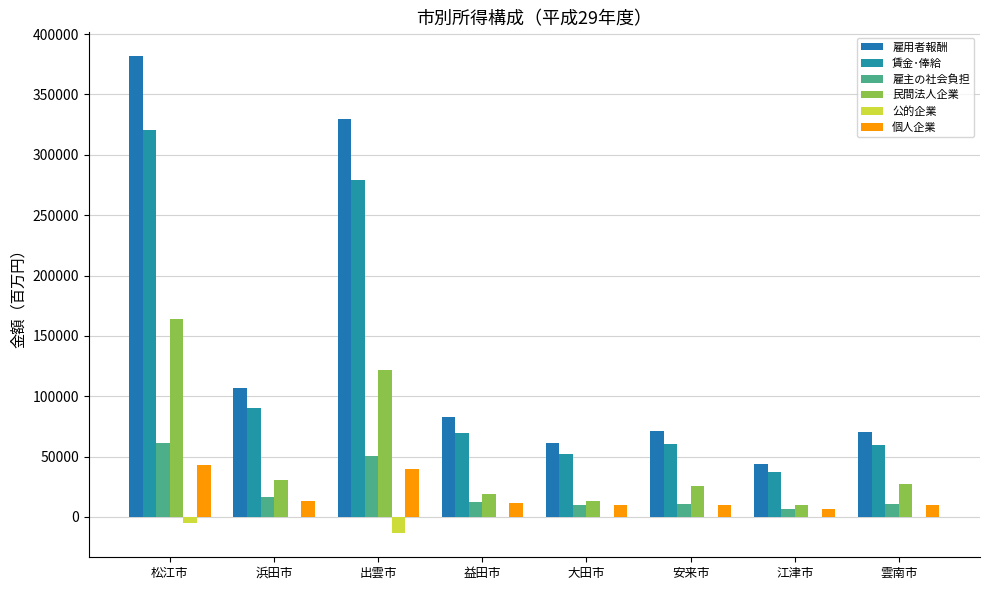

Which category has the lowest value in the 雇主の社会負担 series?

江津市